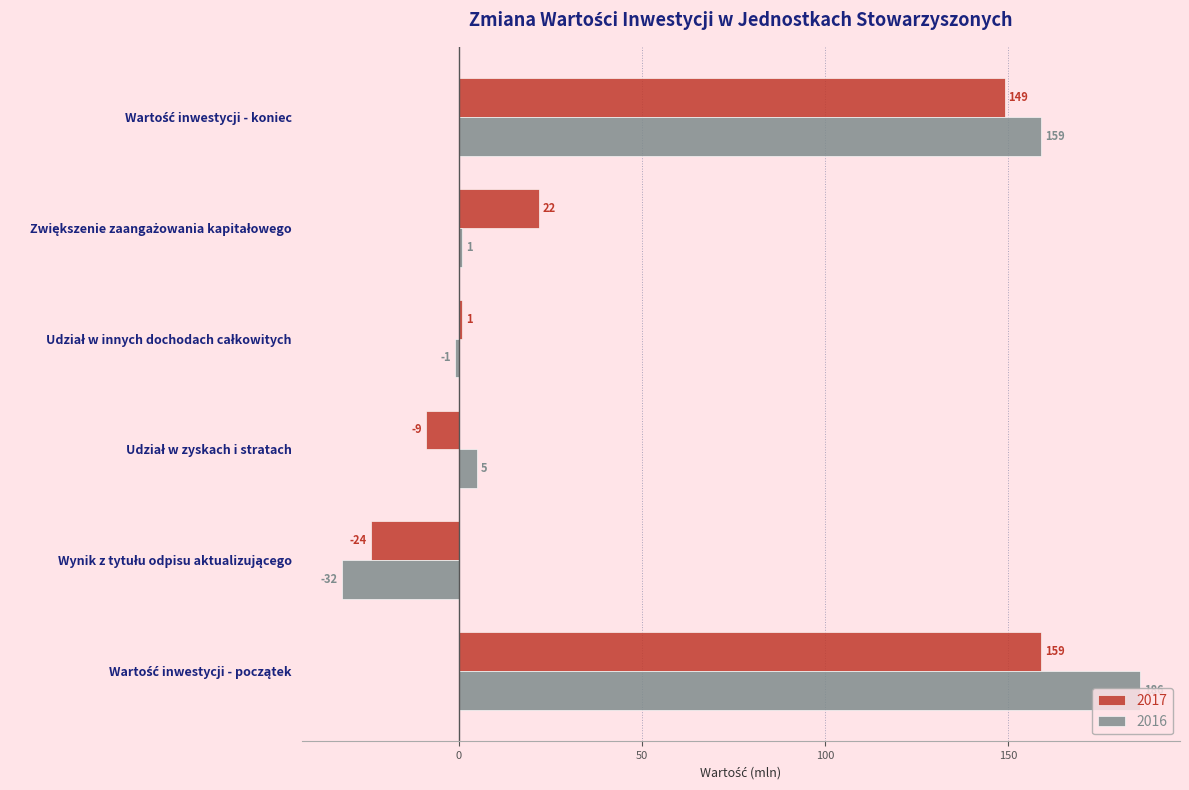

How many distinct data groups are displayed?

2